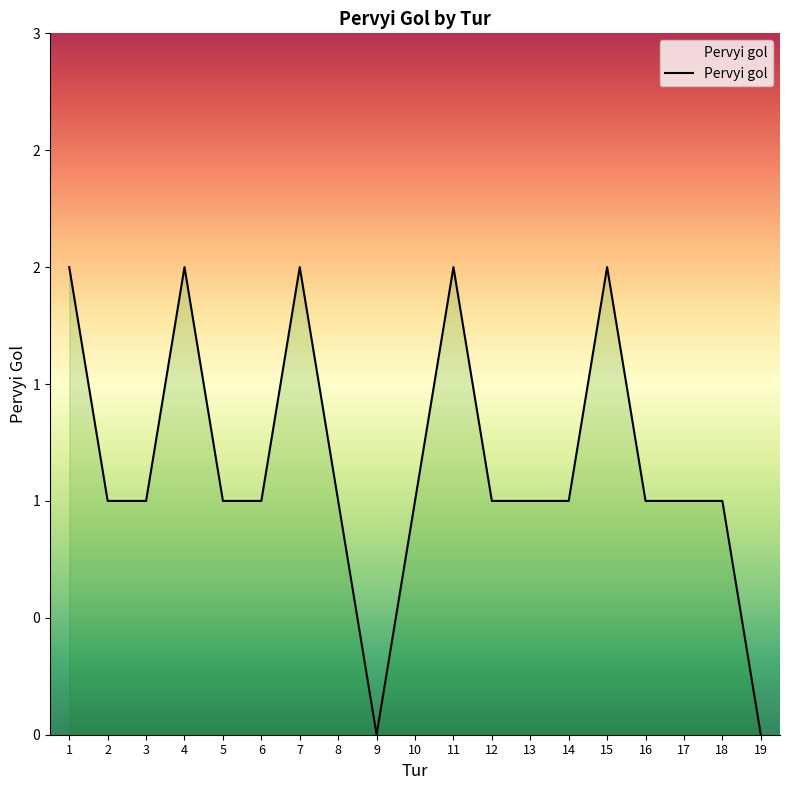

Reading right to left, what are all the values shown in this chart?

19=0	18=1	17=1	16=1	15=2	14=1	13=1	12=1	11=2	10=1	9=0	8=1	7=2	6=1	5=1	4=2	3=1	2=1	1=2